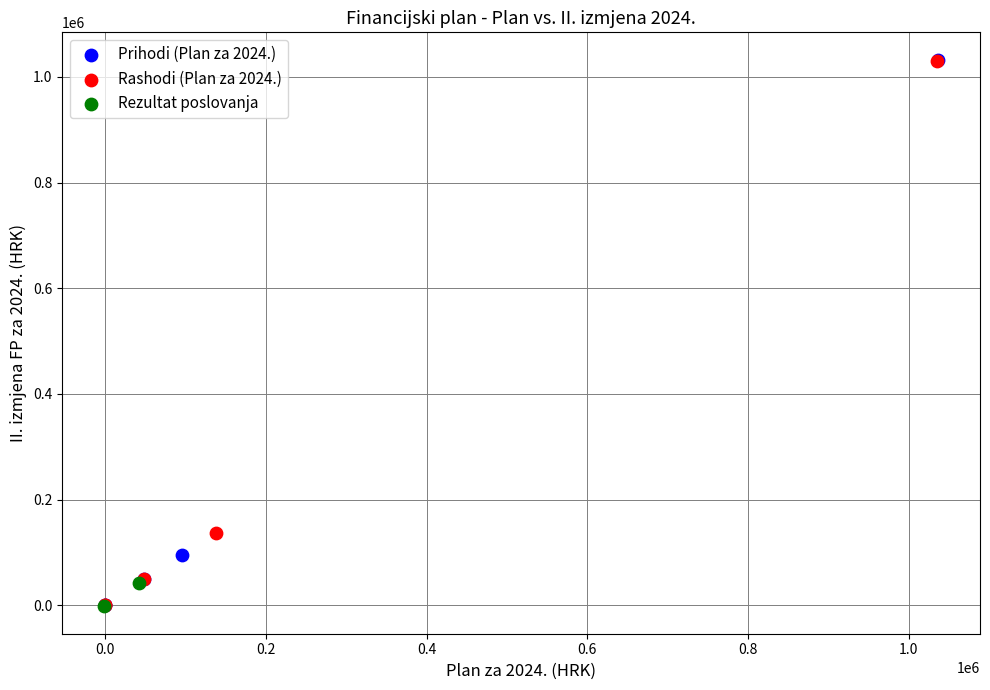

What are all the series names shown in the legend?

Prihodi (Plan za 2024.), Rashodi (Plan za 2024.), Rezultat poslovanja